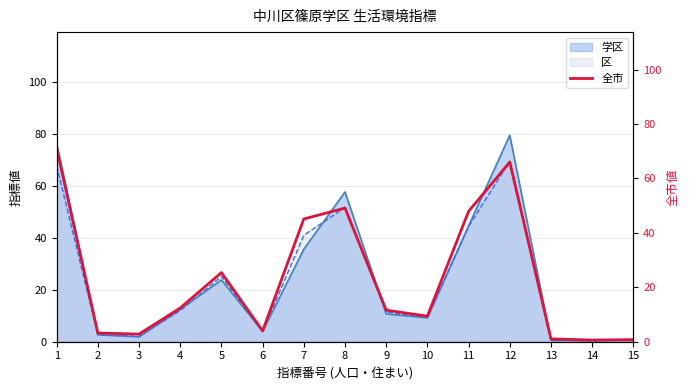

How many points are lower than both their immediate neighbors (excluding endpoints)?

4